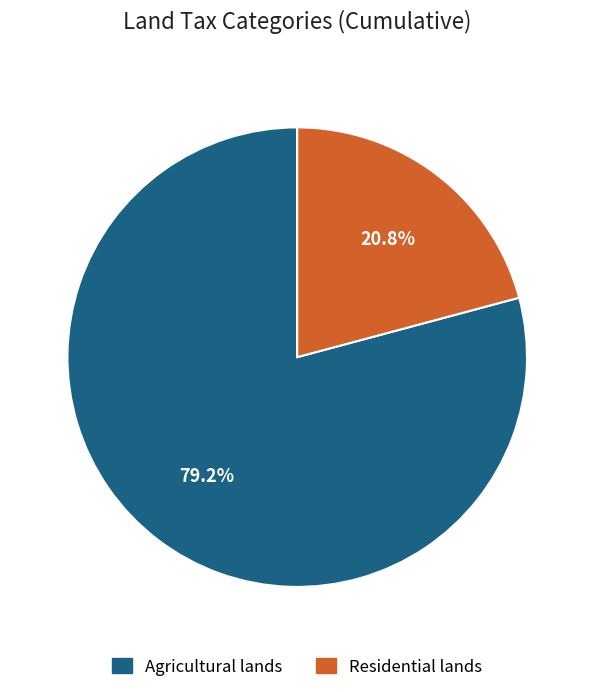

What is the smallest slice in the pie chart?

Residential lands